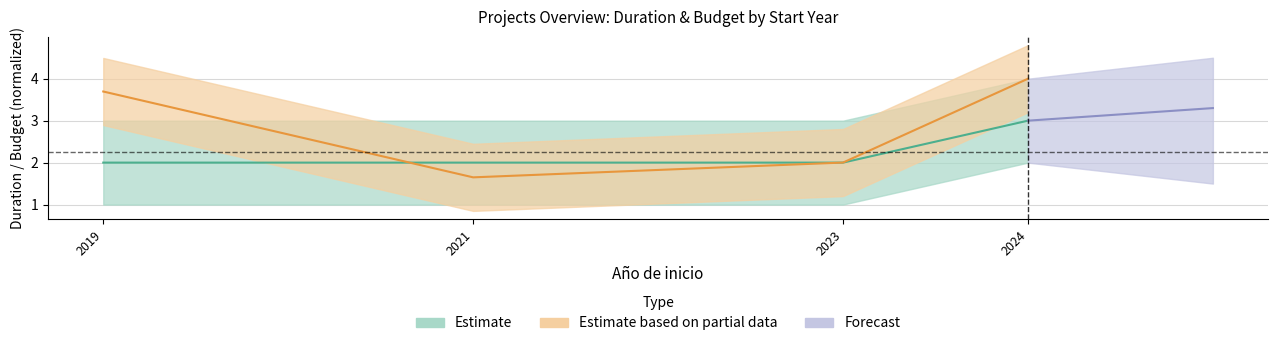

Rank the categories by value from highest to lowest.

2024, 2019, 2023, 2021